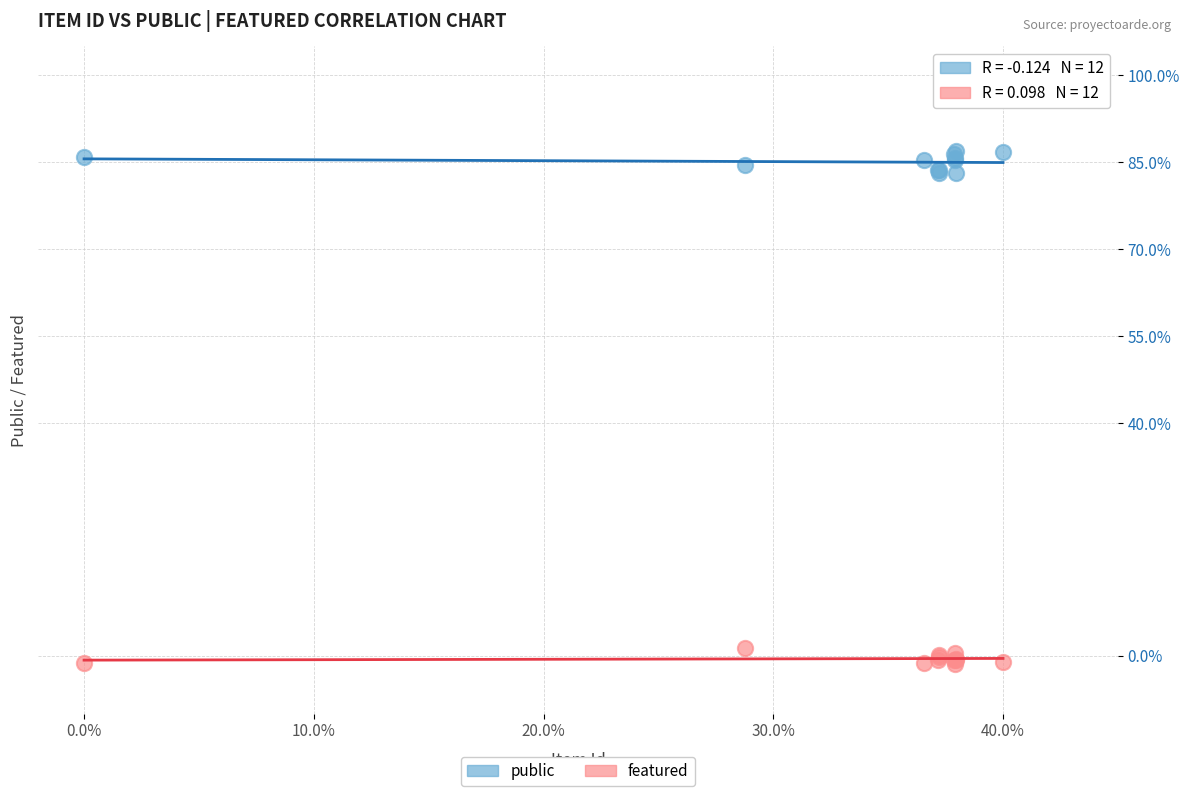

What is the X range (max minus min) for the scatter plot?

40.0